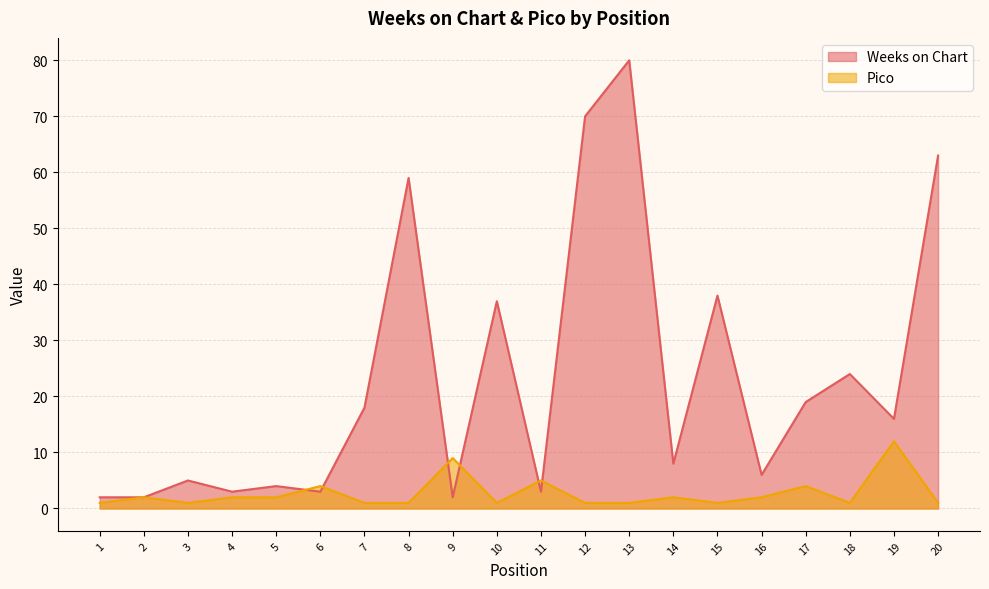

What are all the series names shown in the legend?

Weeks on Chart, Pico